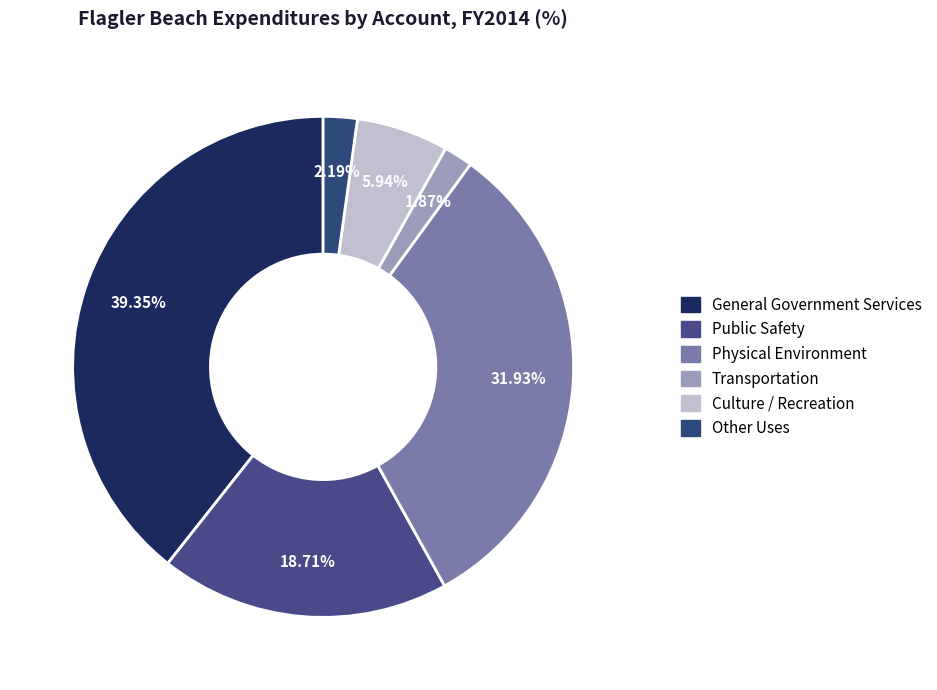

Does Physical Environment represent more than half of the total?

No